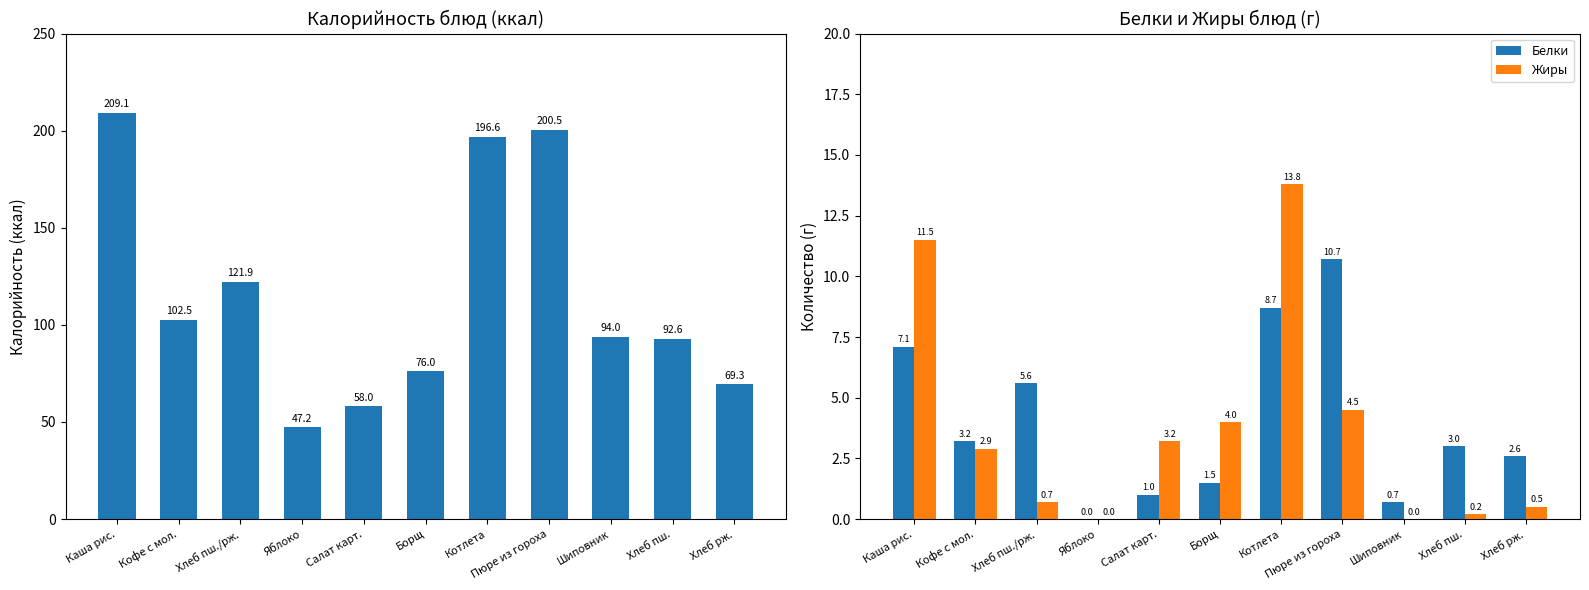

Reading right to left, list all the values displayed in this chart.

Калорийность: Хлеб рж.=69.3	Хлеб пш.=92.6	Шиповник=94.0	Пюре из гороха=200.5	Котлета=196.6	Борщ=76.0	Салат карт.=58.0	Яблоко=47.2	Хлеб пш./рж.=121.9	Кофе с мол.=102.5	Каша рис.=209.1
Белки: Хлеб рж.=2.6	Хлеб пш.=3.0	Шиповник=0.7	Пюре из гороха=10.7	Котлета=8.7	Борщ=1.5	Салат карт.=1.0	Яблоко=0.0	Хлеб пш./рж.=5.6	Кофе с мол.=3.2	Каша рис.=7.1
Жиры: Хлеб рж.=0.5	Хлеб пш.=0.2	Шиповник=0.0	Пюре из гороха=4.5	Котлета=13.8	Борщ=4.0	Салат карт.=3.2	Яблоко=0.0	Хлеб пш./рж.=0.7	Кофе с мол.=2.9	Каша рис.=11.5